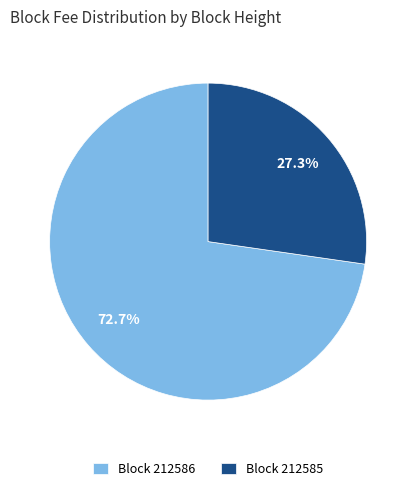

Is Block 212585 the majority of the pie?

No